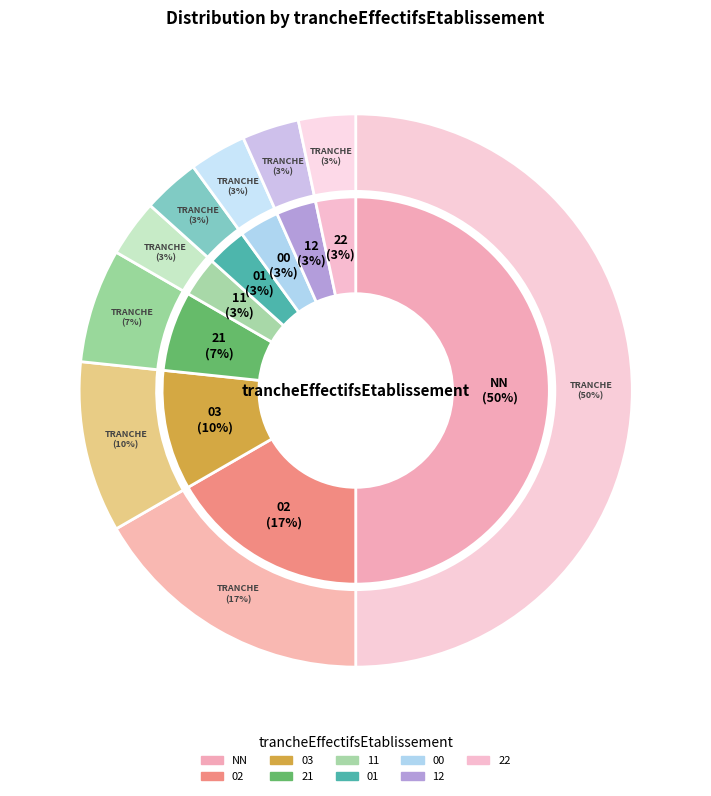

Does 00 account for over 50% of the chart?

No